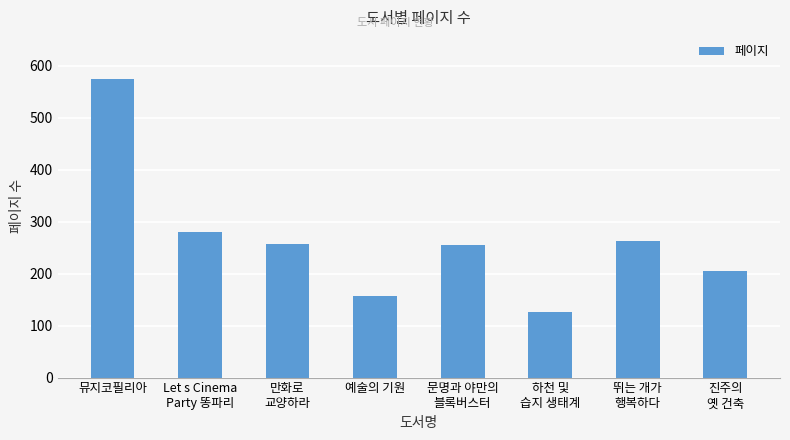

What value does the data have at 뮤지코필리아?

575